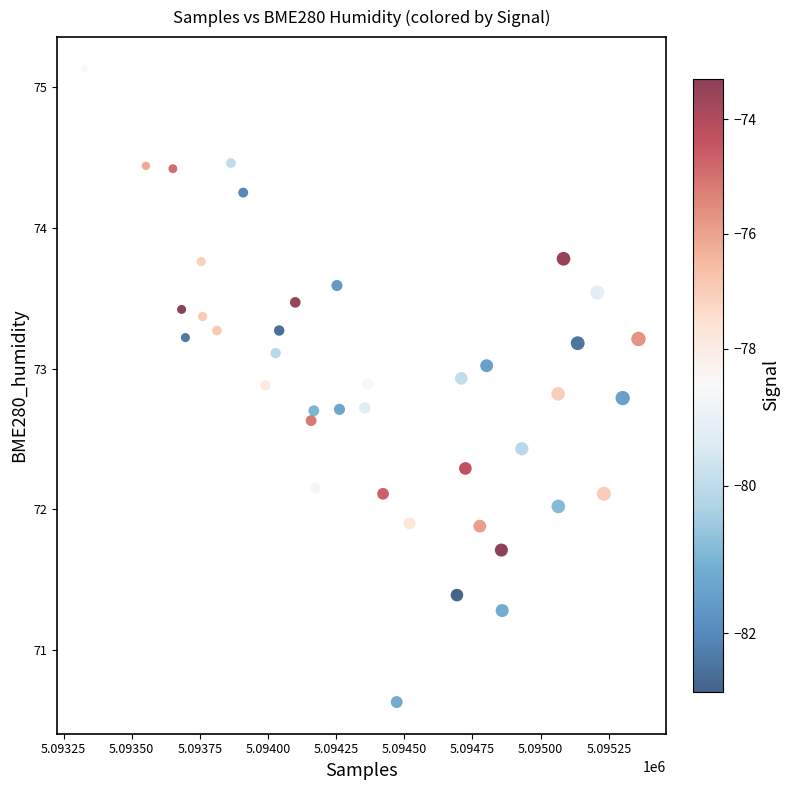

What is the range of Y values (max minus min)?

4.5